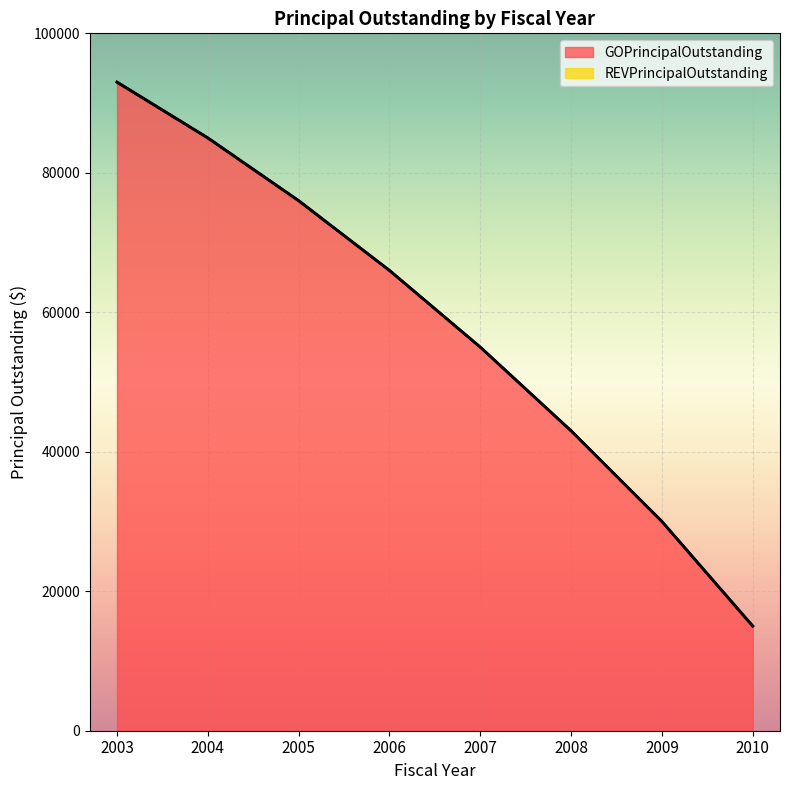

What is the lowest value of the GOPrincipalOutstanding series?

15000